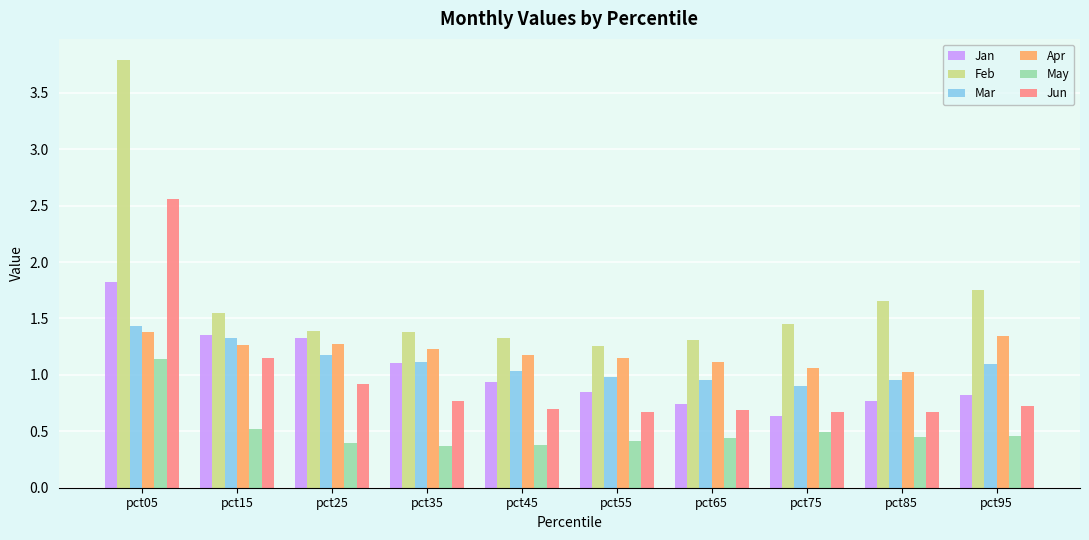

Which series has the largest range (max minus min)?

Feb